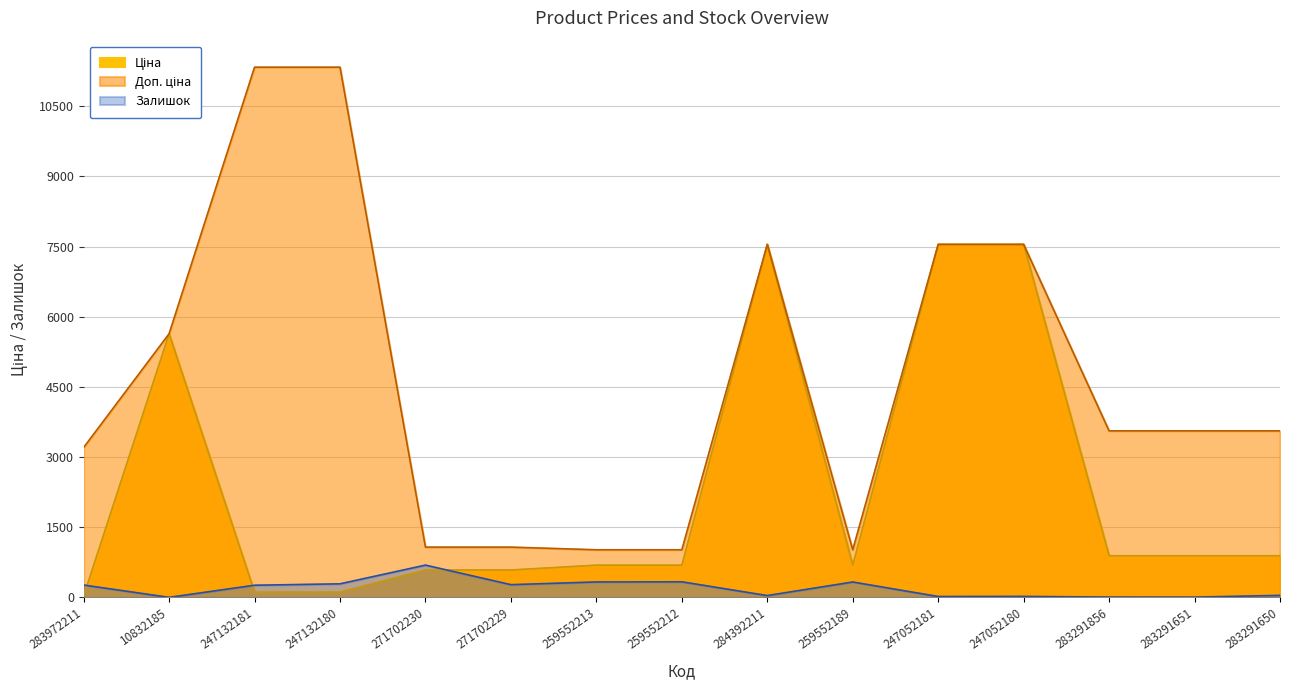

Which series has the largest range (max minus min)?

Доп. ціна